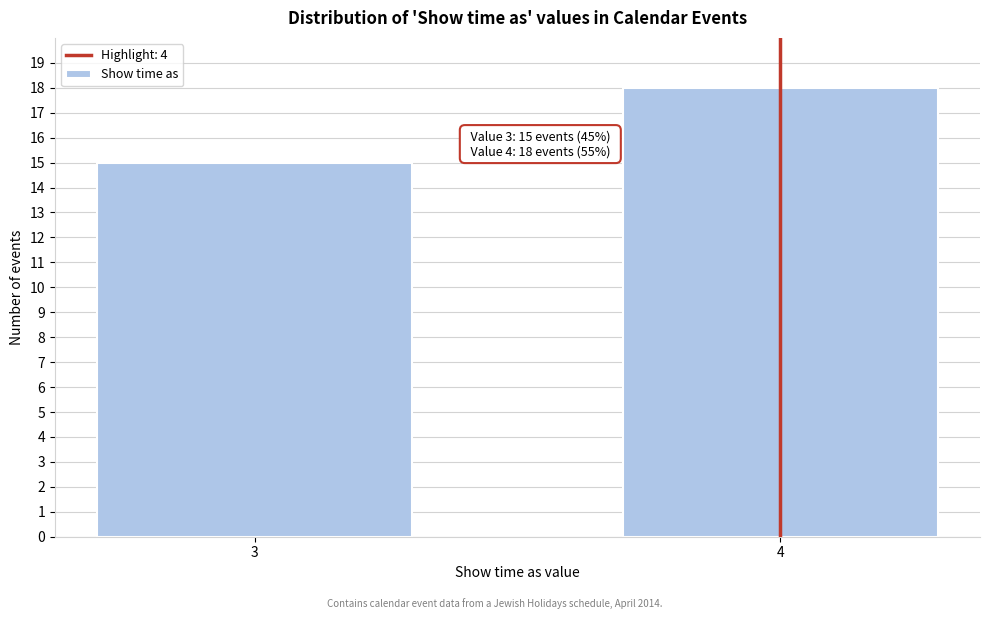

Reading left to right, extract all data points from this chart.

3=15	4=18